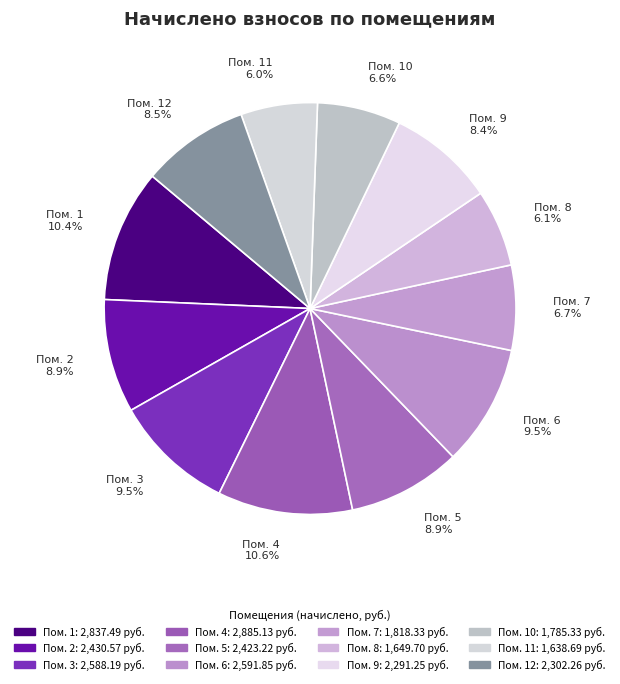

Is there any slice that represents more than half of the pie?

No